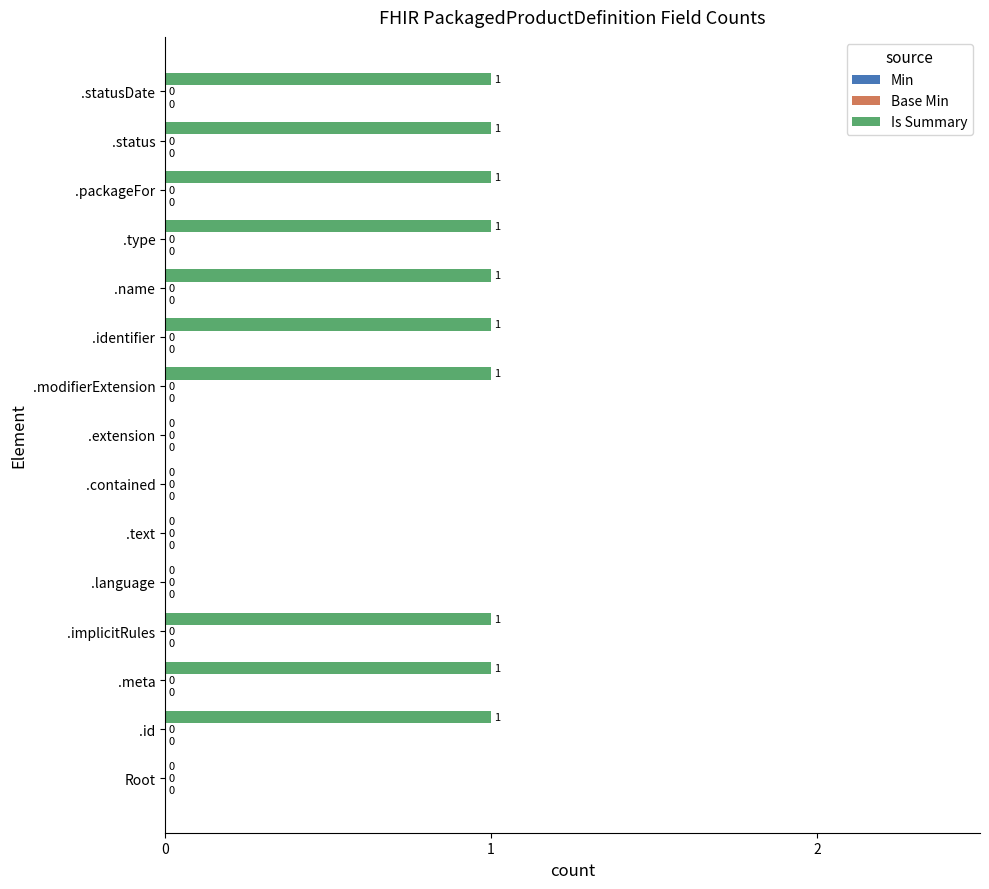

Reading bottom to top, transcribe all the data shown in this chart.

Root=0	.id=1	.meta=1	.implicitRules=1	.language=0	.text=0	.contained=0	.extension=0	.modifierExtension=1	.identifier=1	.name=1	.type=1	.packageFor=1	.status=1	.statusDate=1